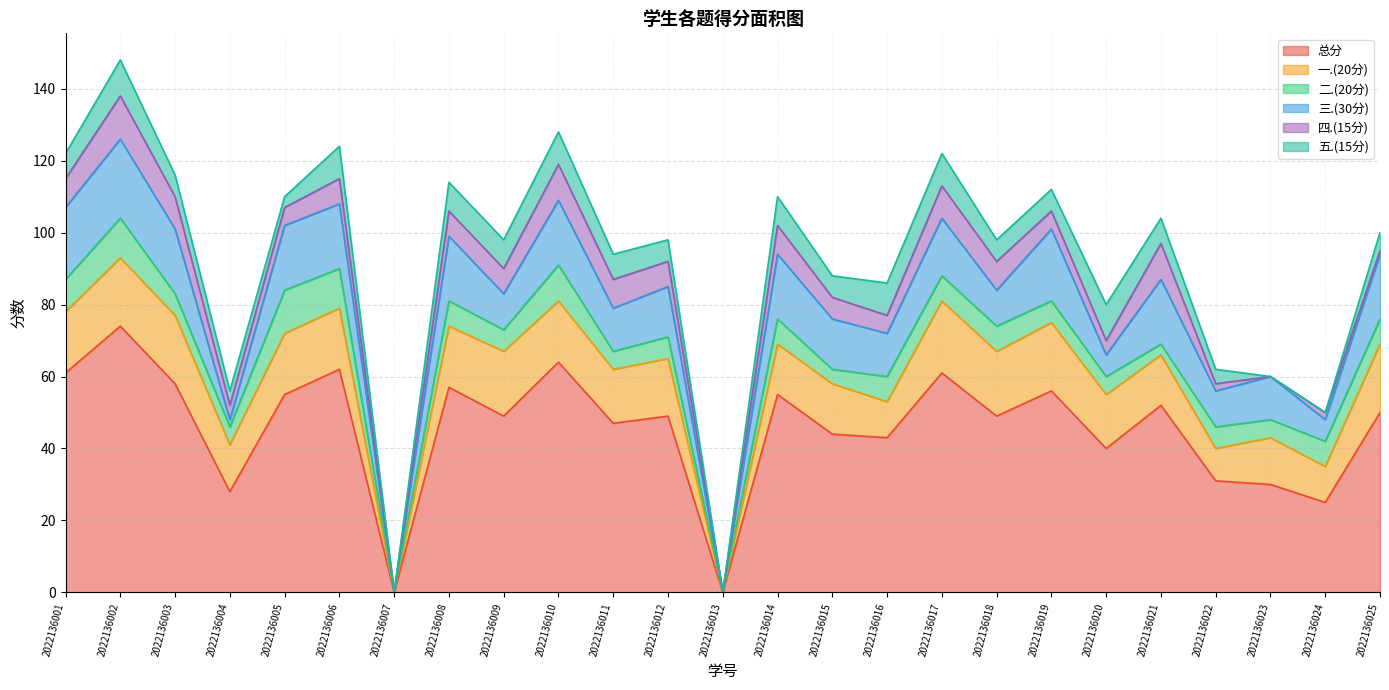

How many lines are shown in the chart?

6